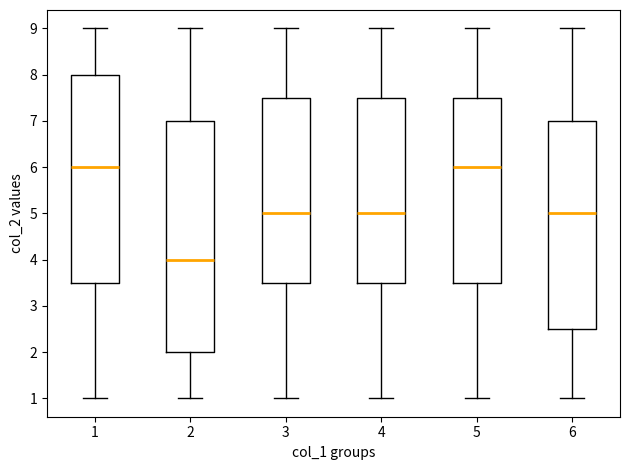

Reading left to right, transcribe this box plot: for each box, give where its median line is, the range the box spans, and where its two whiskers end, as read against the y-axis. The values are not printed on the chart, so give them approximately, as read against the axis.

1: median 6.0, box 3.5 to 8.0, whiskers 1.0 to 9.0
2: median 4.0, box 2.0 to 7.0, whiskers 1.0 to 9.0
3: median 5.0, box 3.5 to 7.5, whiskers 1.0 to 9.0
4: median 5.0, box 3.5 to 7.5, whiskers 1.0 to 9.0
5: median 6.0, box 3.5 to 7.5, whiskers 1.0 to 9.0
6: median 5.0, box 2.5 to 7.0, whiskers 1.0 to 9.0